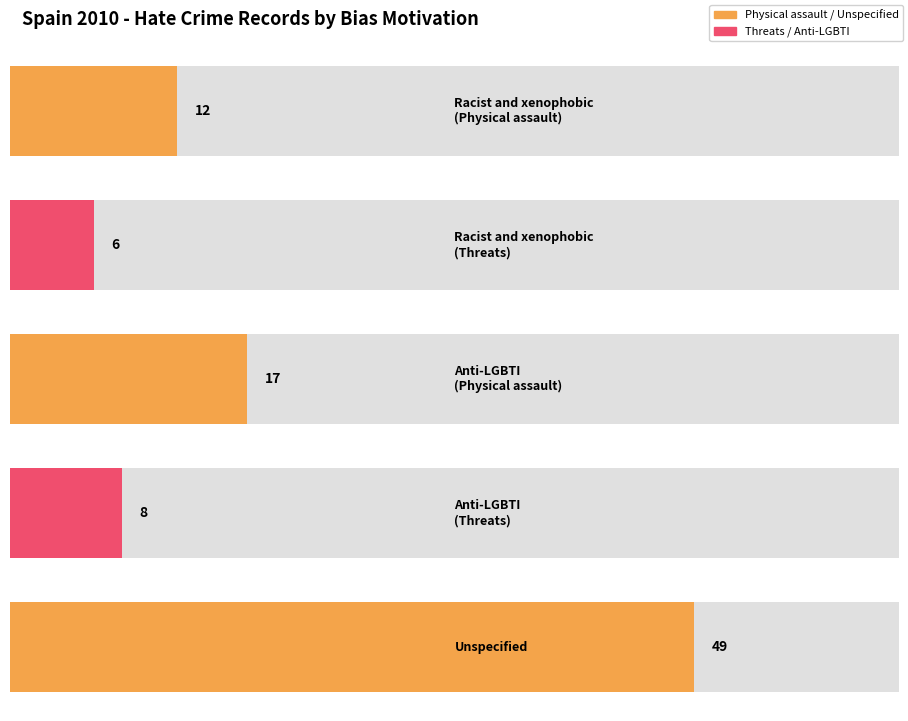

What is the label of the 5th bar from the right?

Racist and xenophobic
(Physical assault)